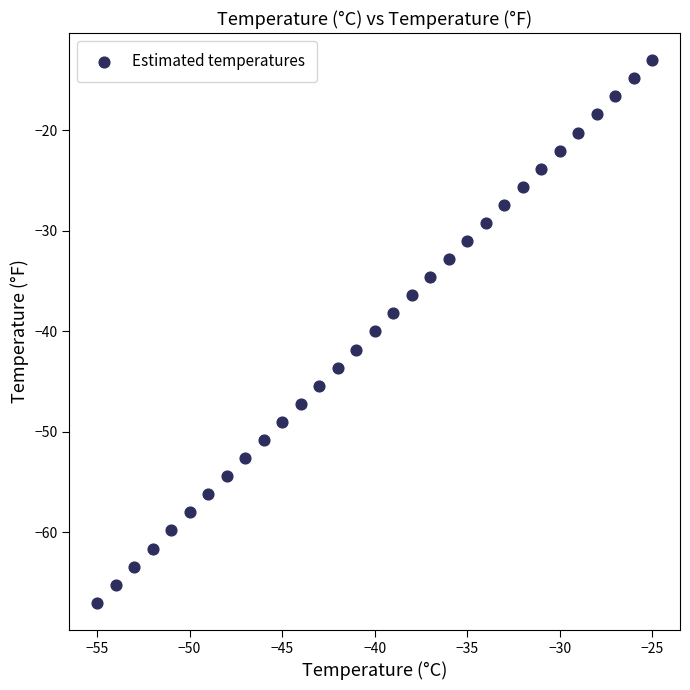

What is the range of X values (max minus min)?

30.0